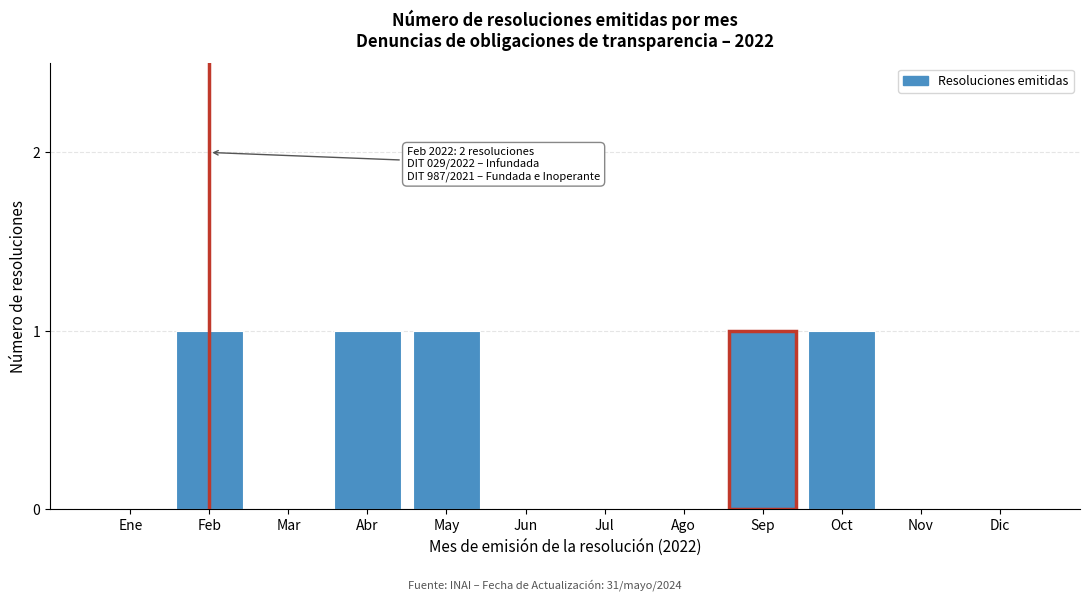

Reading left to right, what are all the values shown in this chart?

Ene=0	Feb=1	Mar=0	Abr=1	May=1	Jun=0	Jul=0	Ago=0	Sep=1	Oct=1	Nov=0	Dic=0